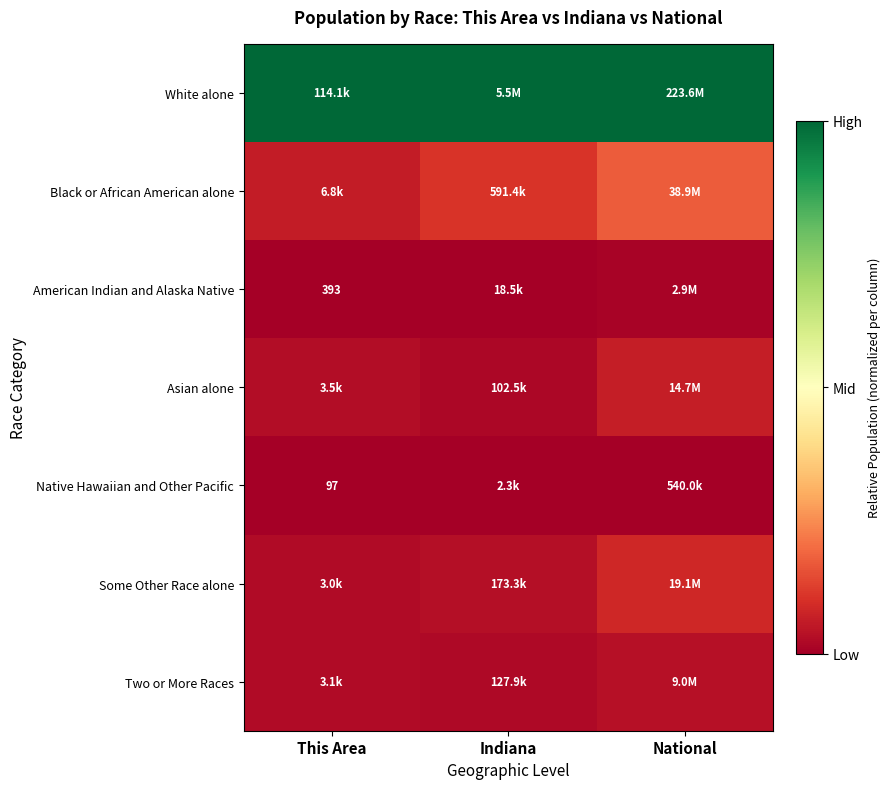

What is the total value across all series at Indiana?

1.2